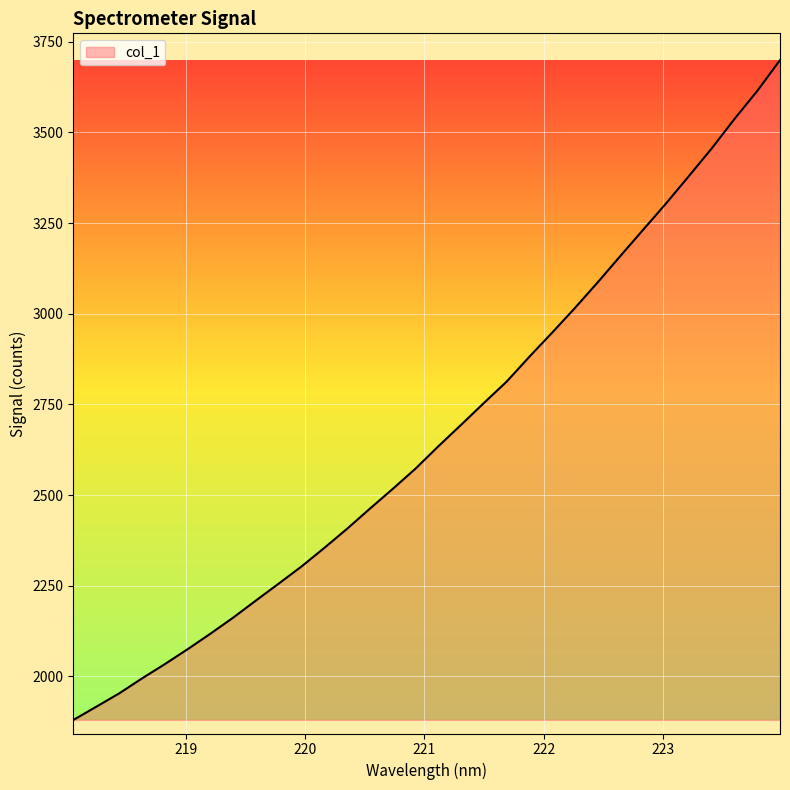

What is the difference between the maximum and minimum values?

1819.3